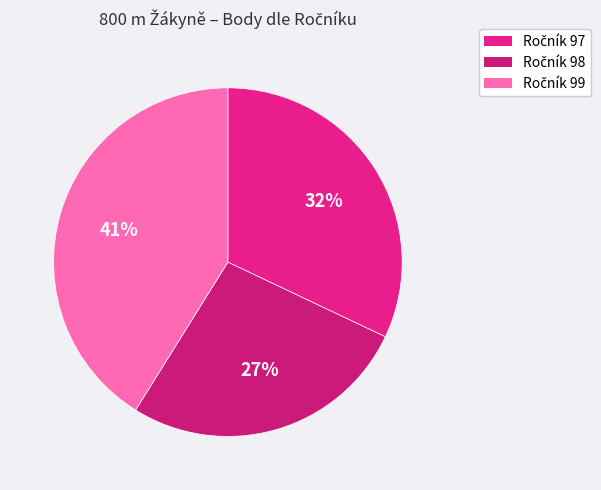

Count the number of slices in the pie.

3